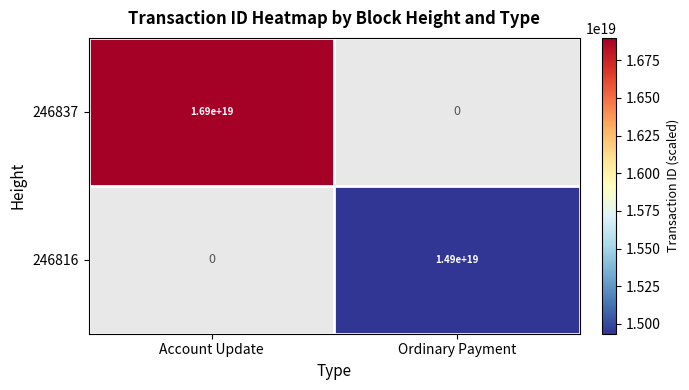

At how many categories does at least one series exceed 16085428378403328000?

1